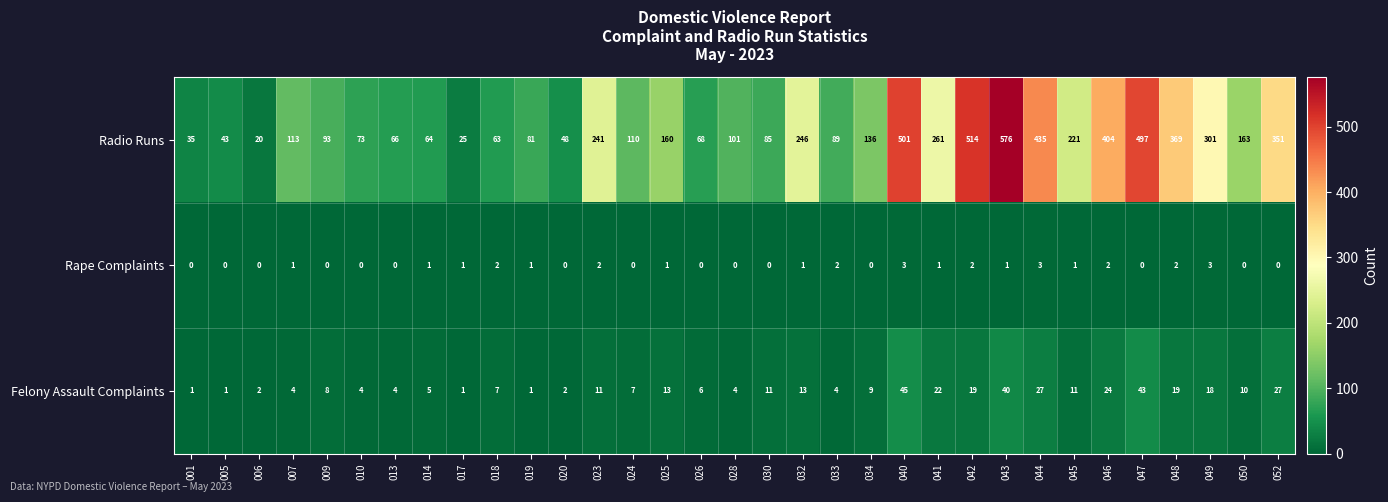

Which series has the largest total across all categories?

Radio Runs